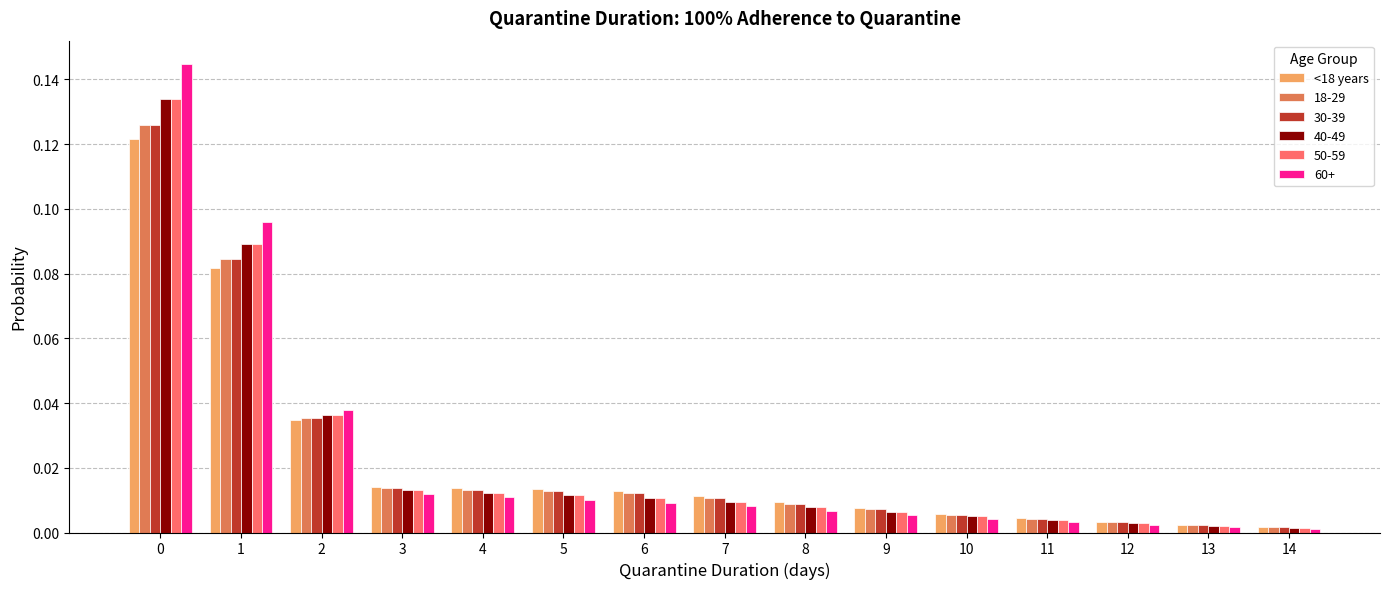

What is the sum of all 50-59 values?

0.3